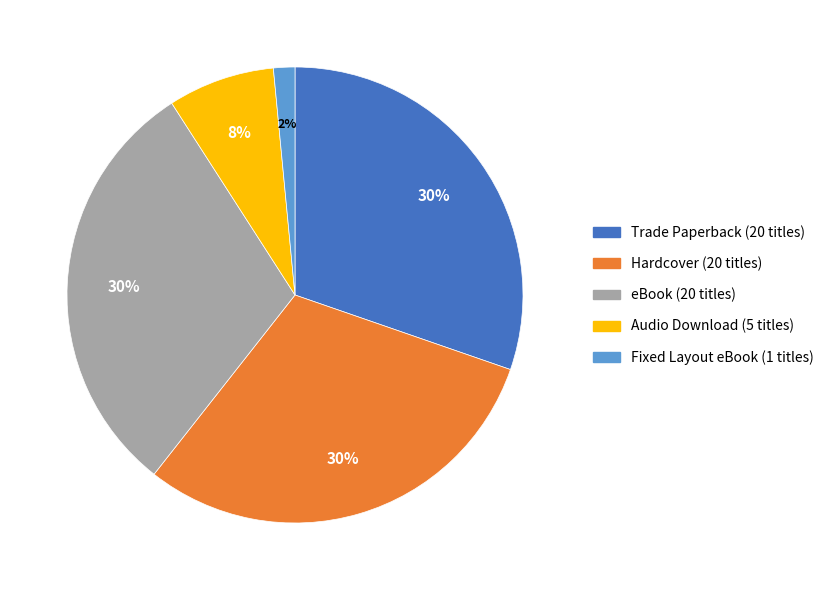

To the nearest percent, what portion does Trade Paperback represent?

30%